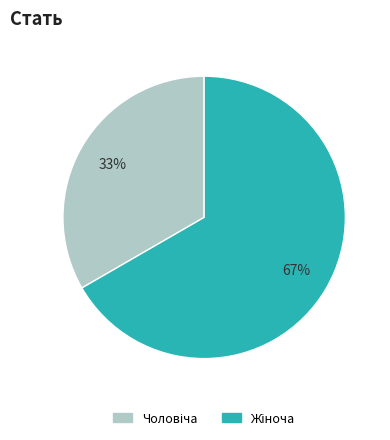

Is there a majority slice in this chart?

Yes